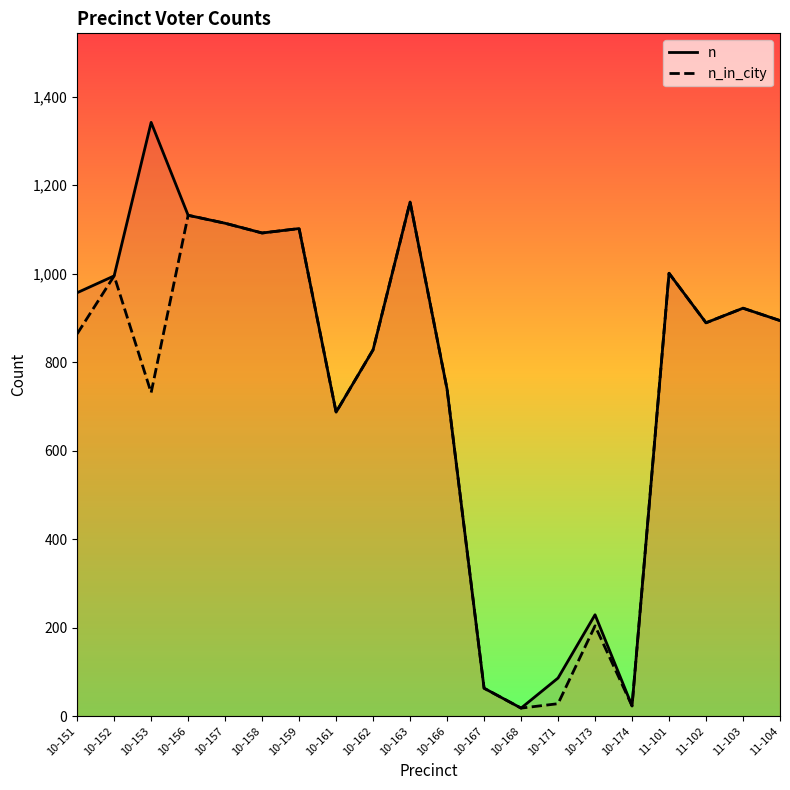

True or false: n and n_in_city intersect in this chart.

False